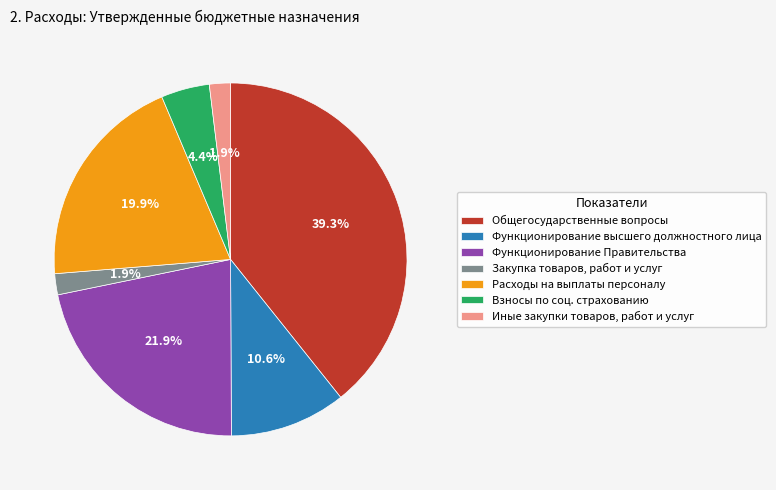

Is there a majority slice in this chart?

No